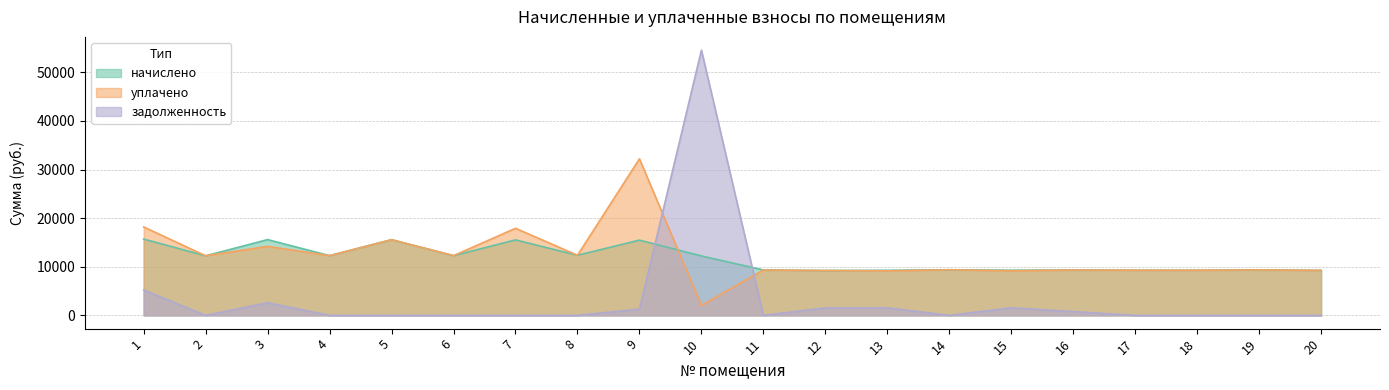

What is the sum of the начислено values at 3 and 20?

24852.5